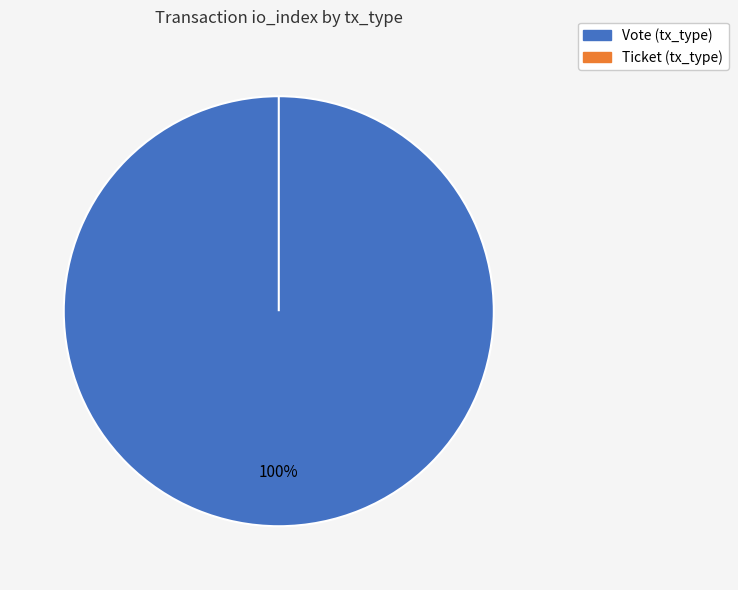

Is the sum of Ticket (tx_type) and Vote (tx_type) greater than half?

Yes